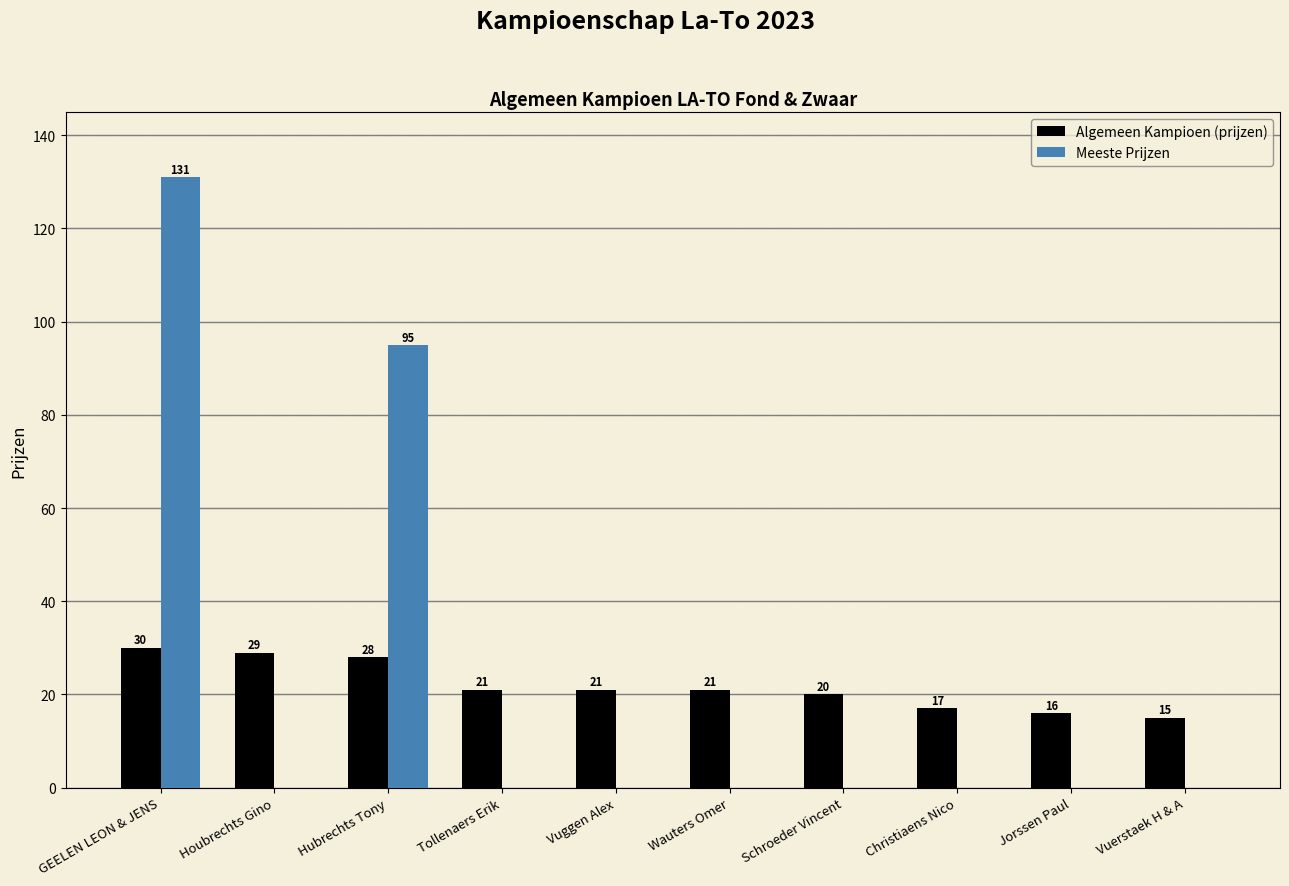

Which series has the largest total across all categories?

Meeste Prijzen